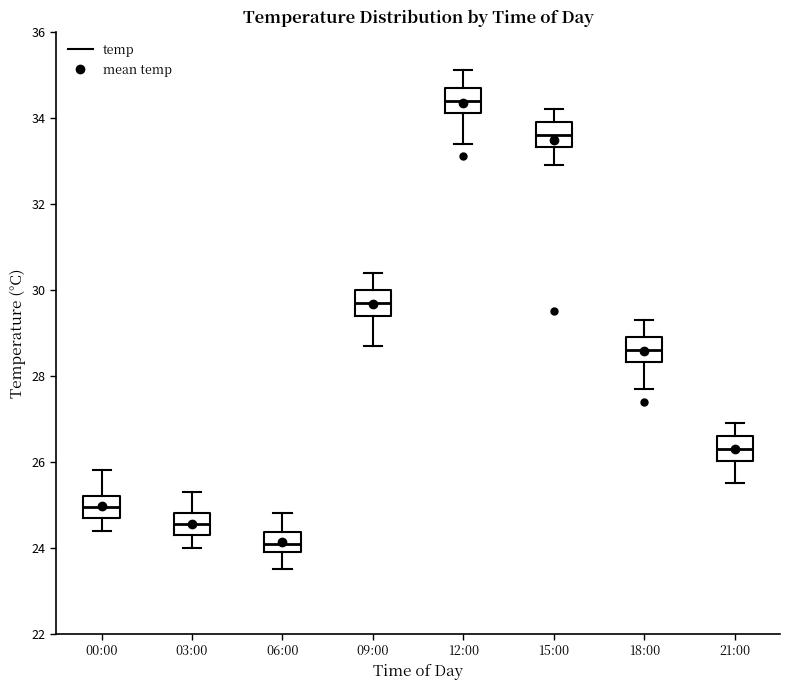

Where does the upper whisker of the box for 12:00 end on the y-axis? The values are not printed on the chart, so give them approximately, as read against the axis.

35.2